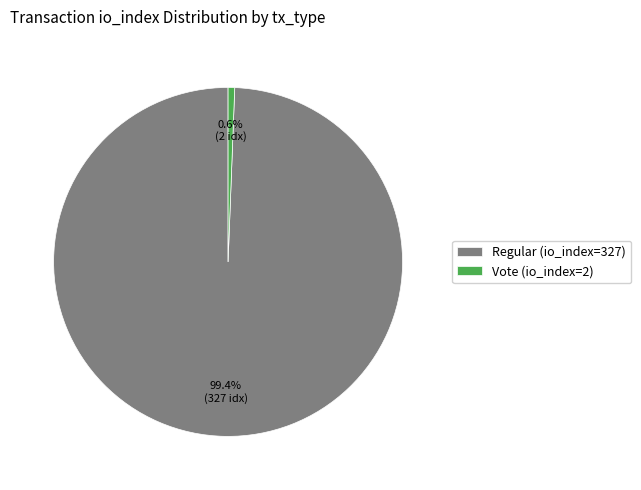

Between Vote (io_index=2) and Regular (io_index=327), which is larger?

Regular (io_index=327)